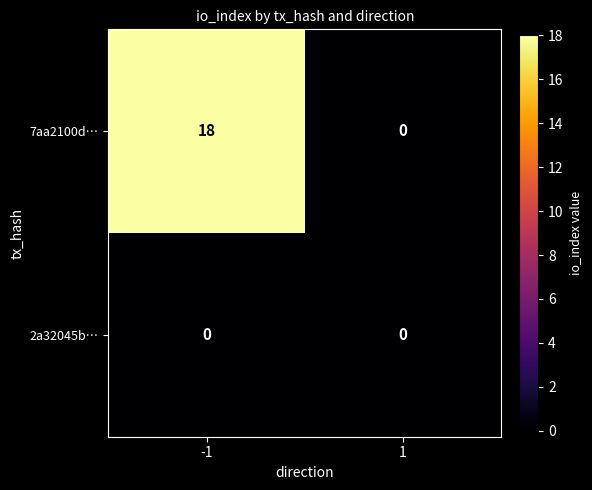

Is it true that 7aa2100d… equals -7 at 1?

False